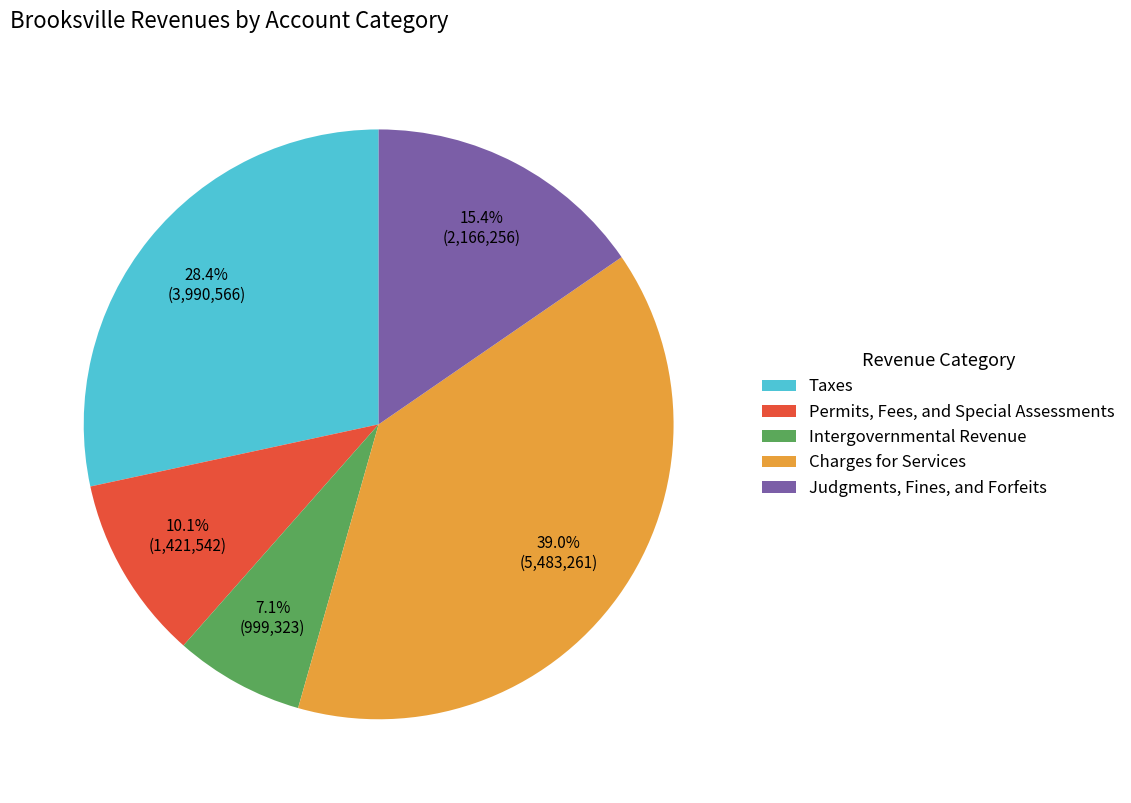

What percentage is the Intergovernmental Revenue slice, to the nearest percent?

7%